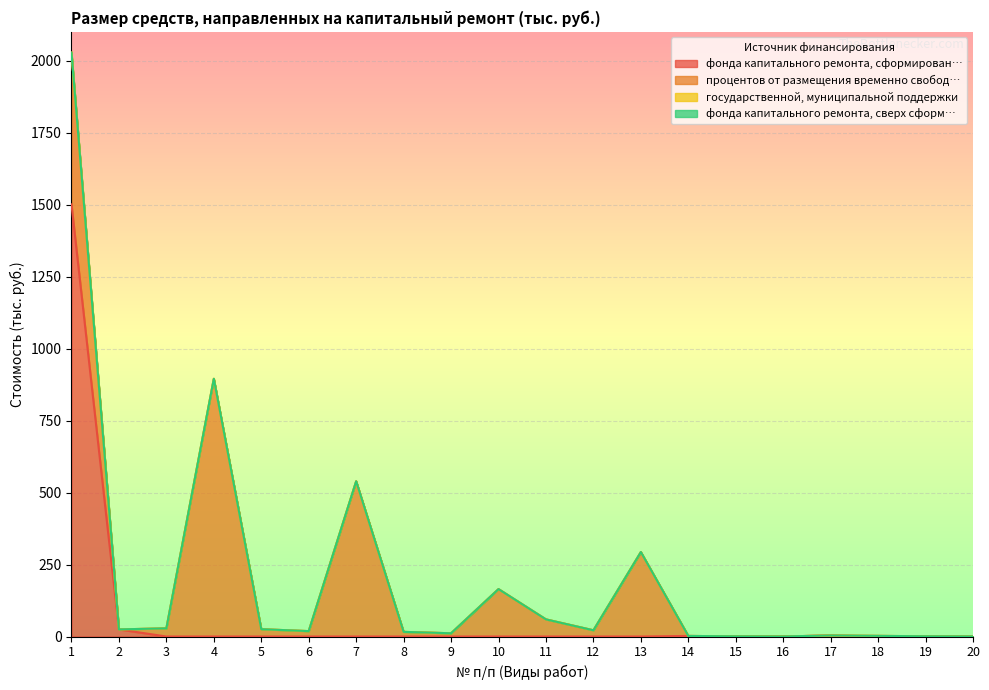

Reading right to left, what are all the values shown in this chart?

фонда капитального ремонта, сформирован…: 20=0.0	19=0.0	18=0.0	17=3.6	16=0.3	15=0.7	14=2.0	13=0.0	12=0.0	11=0.0	10=0.0	9=0.0	8=0.0	7=0.0	6=0.0	5=0.0	4=0.0	3=0.0	2=24.7	1=1500.7
процентов от размещения временно свобод…: 20=0.3	19=0.8	18=2.3	17=0.0	16=0.0	15=0.0	14=0.0	13=293.4	12=21.7	11=59.5	10=164.7	9=11.3	8=16.2	7=539.2	6=18.8	5=25.5	4=895.1	3=28.4	2=0.0	1=527.0
государственной, муниципальной поддержки: 20=0.0	19=0.0	18=0.0	17=0.0	16=0.0	15=0.0	14=0.0	13=0.0	12=0.0	11=0.0	10=0.0	9=0.0	8=0.0	7=0.0	6=0.0	5=0.0	4=0.0	3=0.0	2=0.0	1=0.0
фонда капитального ремонта, сверх сформ…: 20=0.0	19=0.0	18=0.0	17=0.0	16=0.0	15=0.0	14=0.0	13=0.0	12=0.0	11=0.0	10=0.0	9=0.0	8=0.0	7=0.0	6=0.0	5=0.0	4=0.0	3=0.0	2=0.0	1=0.0